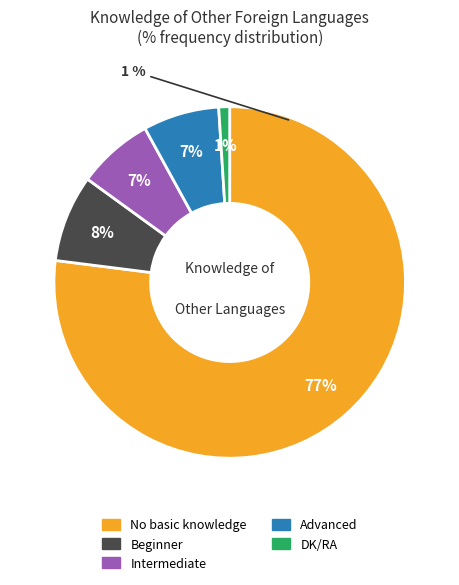

Count the number of slices in the pie.

5